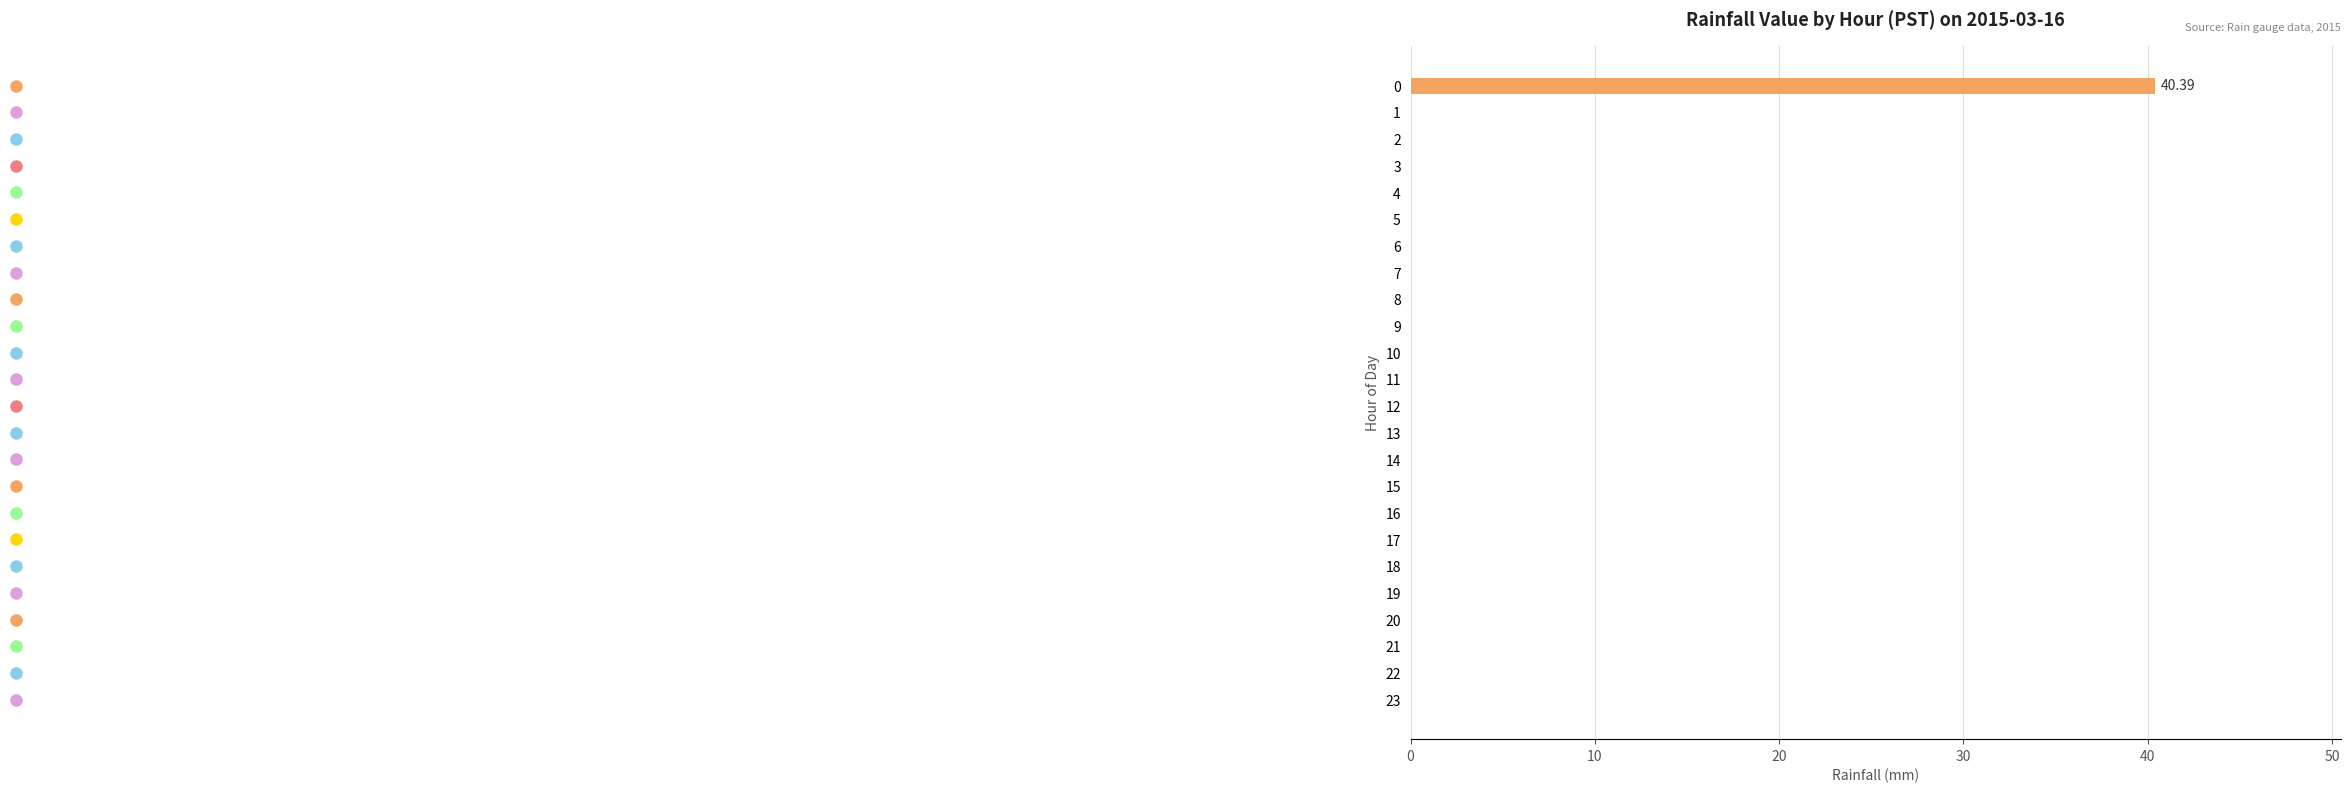

What is the sum of all values?

40.4